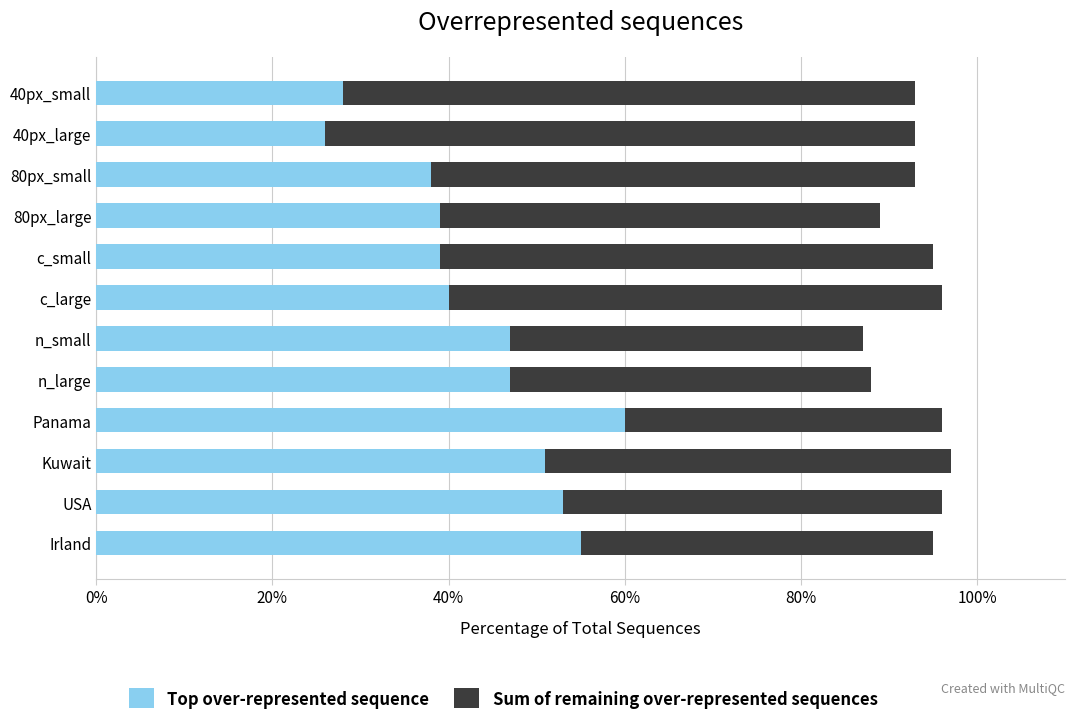

How many data points in Top over-represented sequence are less than 47?

6